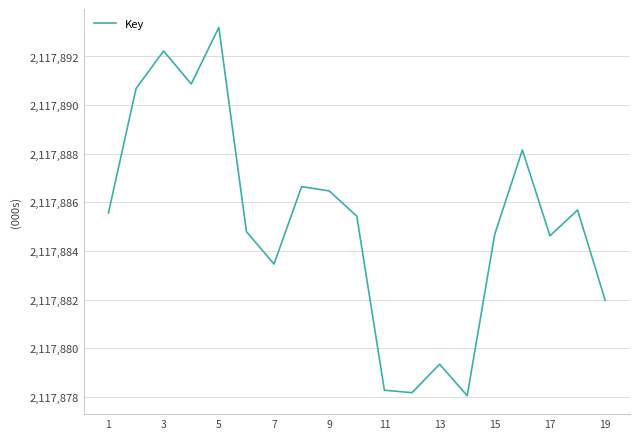

What is the difference between the maximum and minimum values?

15.2